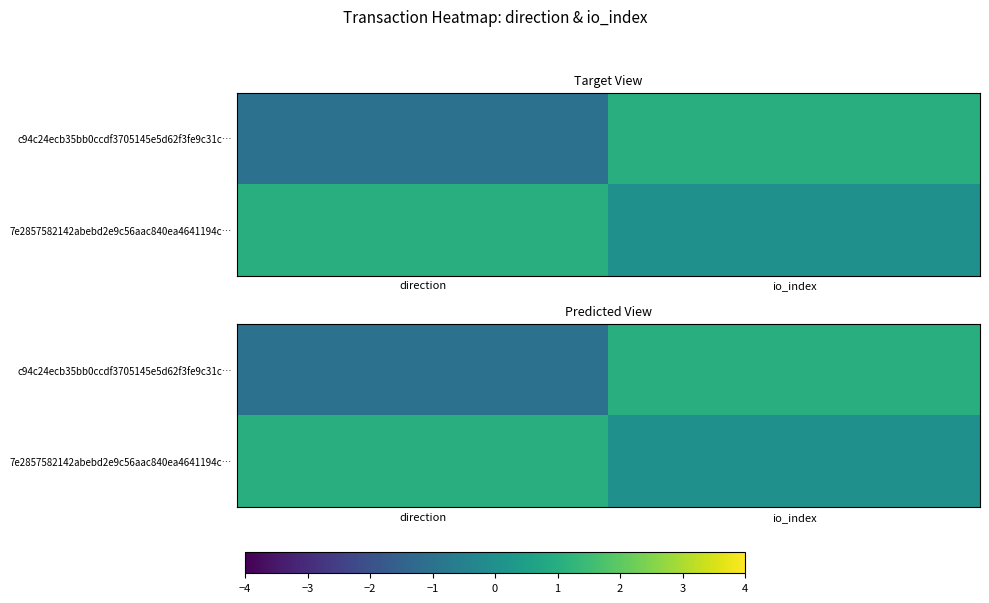

Which series has the widest spread of values?

c94c24ecb35bb0ccdf3705145e5d62f3fe9c31c…